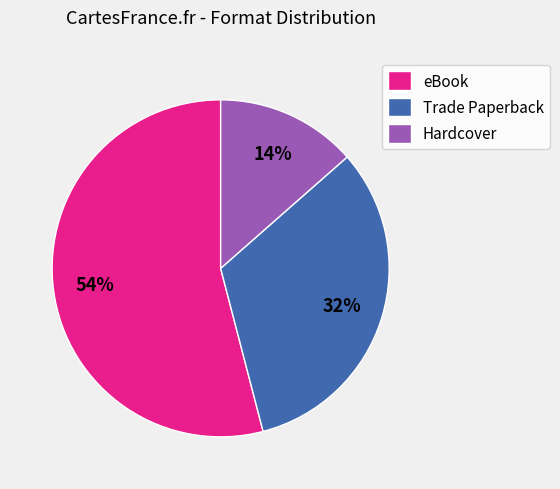

What percentage is the Hardcover slice, to the nearest percent?

14%